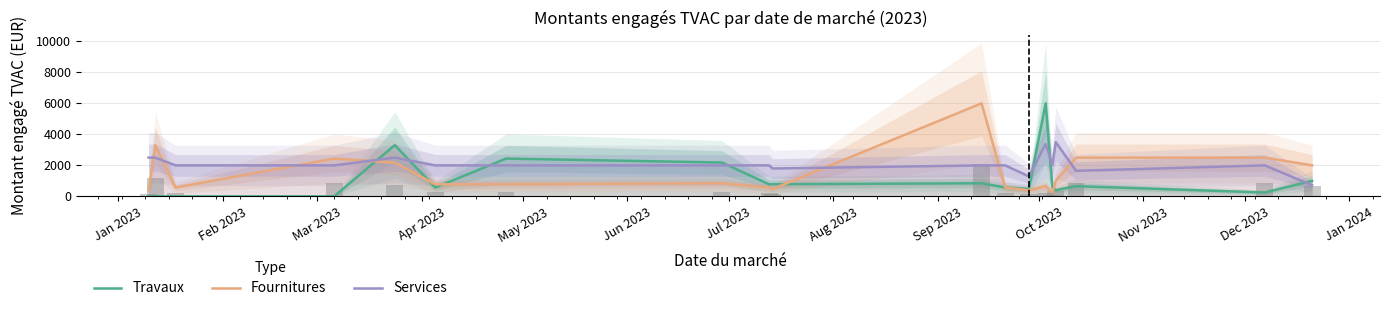

How many bars are there in each group?

3